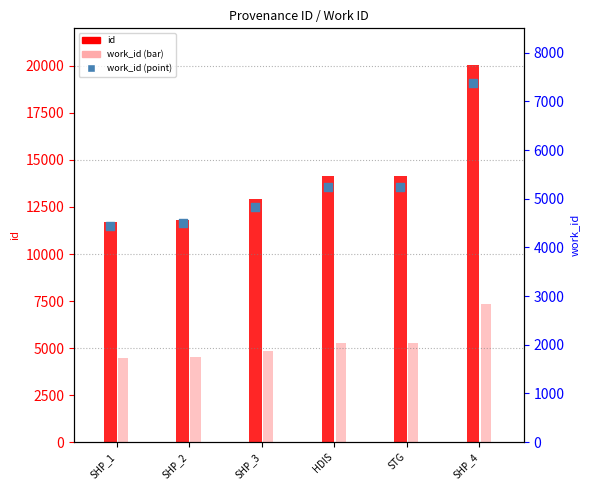

What is the total value across all series at SHP_1?

20599